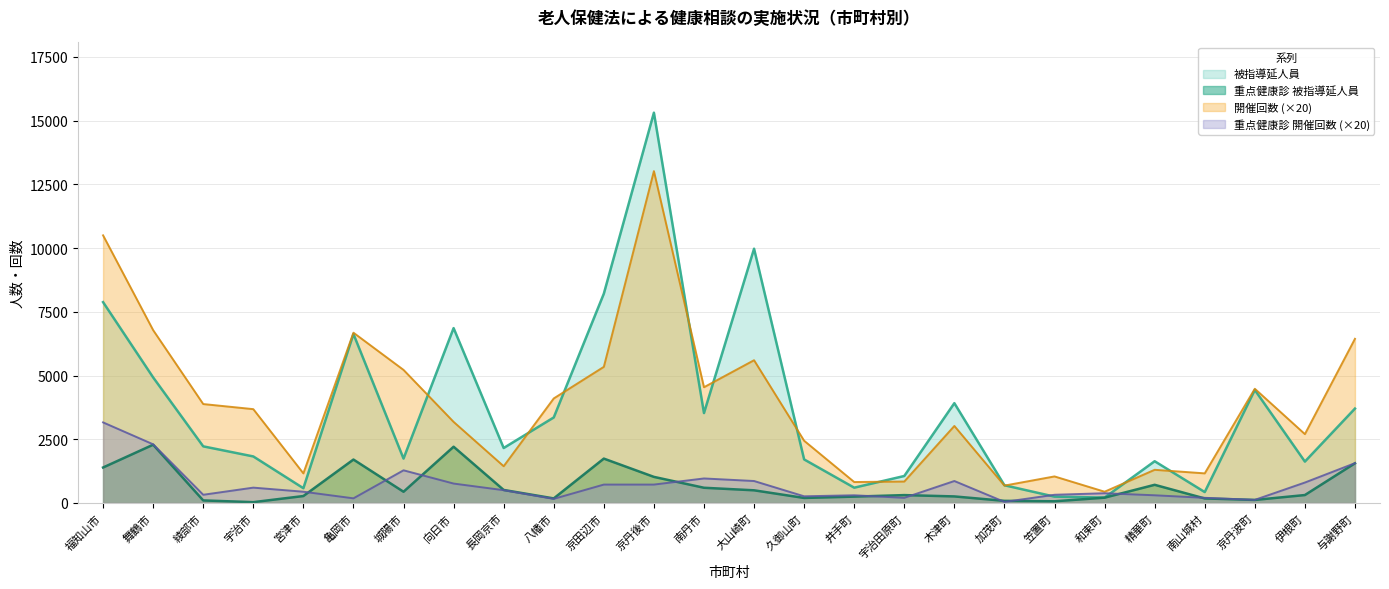

True or false: 被指導延人員 has a value of 334 at 宇治田原町.

False